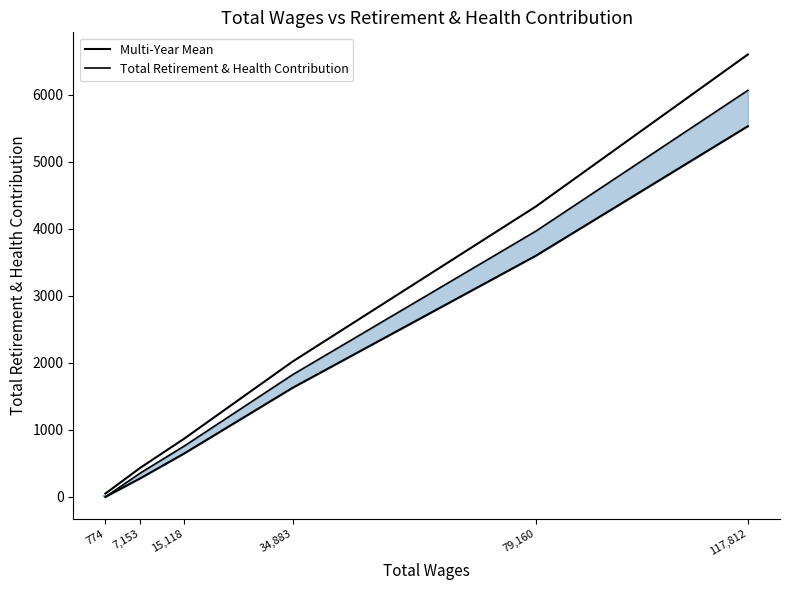

Rank the series at 117,812 from lowest to highest value.

Total Retirement & Health Contribution, Multi-Year Mean